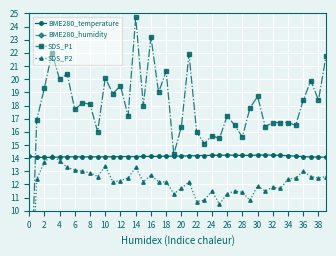

What is the lowest value of the BME280_temperature series?

14.1